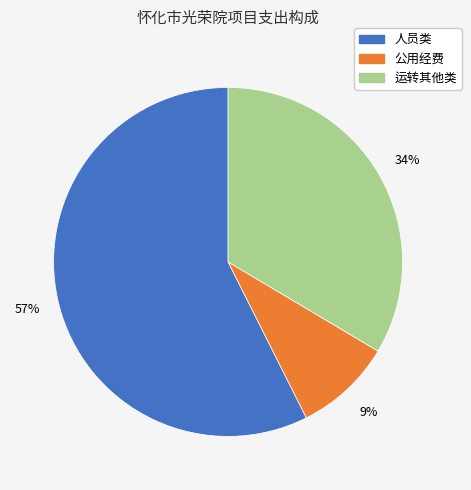

Which category accounts for the majority?

人员类